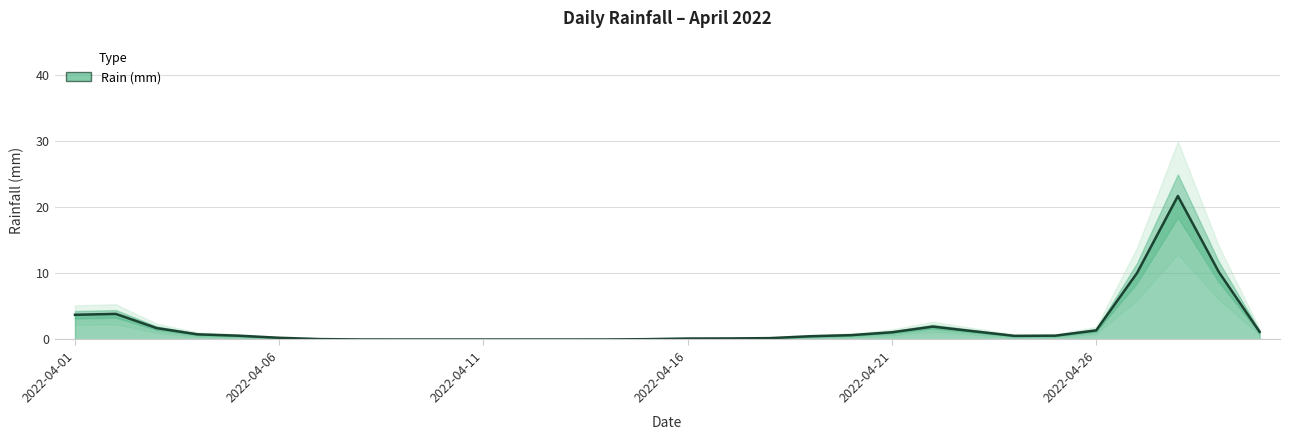

How many lines are shown in the chart?

1